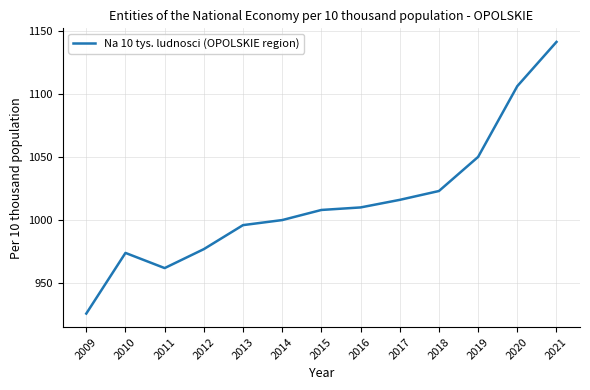

Which label corresponds to the smallest value in the chart?

2009